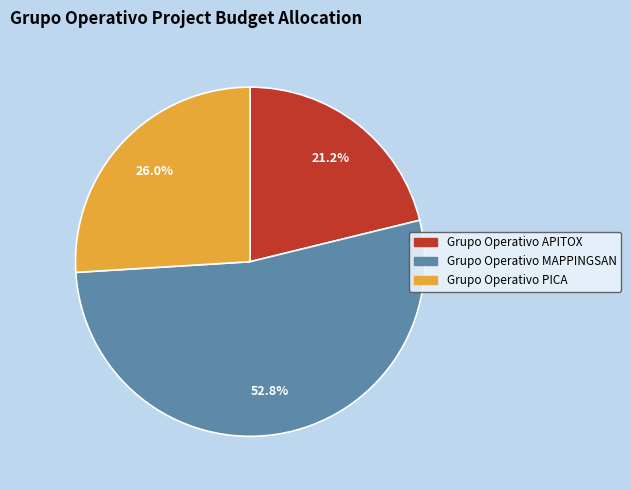

Is there a majority slice in this chart?

Yes